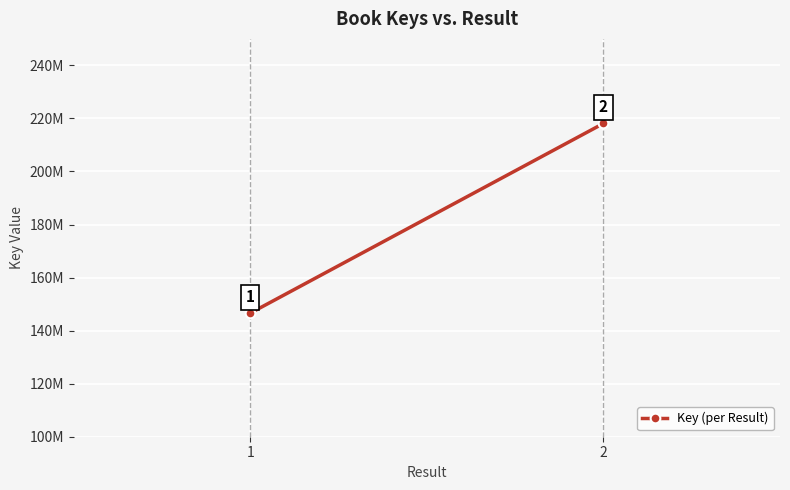

The value at 1 is 211337587. True or false?

False